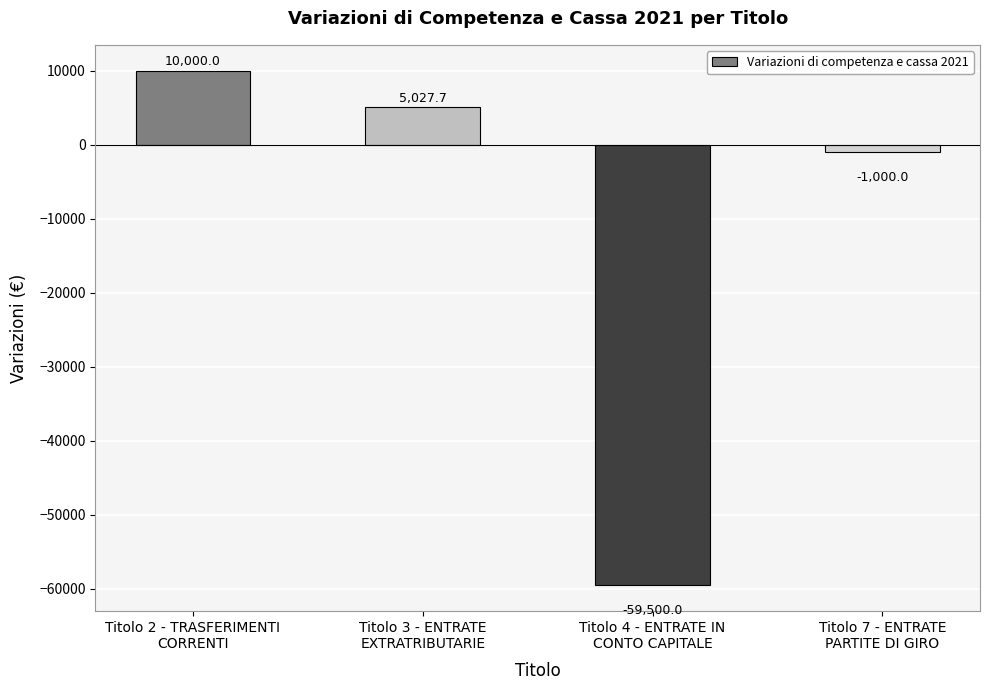

Reading left to right, list all the values displayed in this chart.

Titolo 2 - TRASFERIMENTI
CORRENTI=10000.0	Titolo 3 - ENTRATE
EXTRATRIBUTARIE=5027.7	Titolo 4 - ENTRATE IN
CONTO CAPITALE=-59500.0	Titolo 7 - ENTRATE
PARTITE DI GIRO=-1000.0